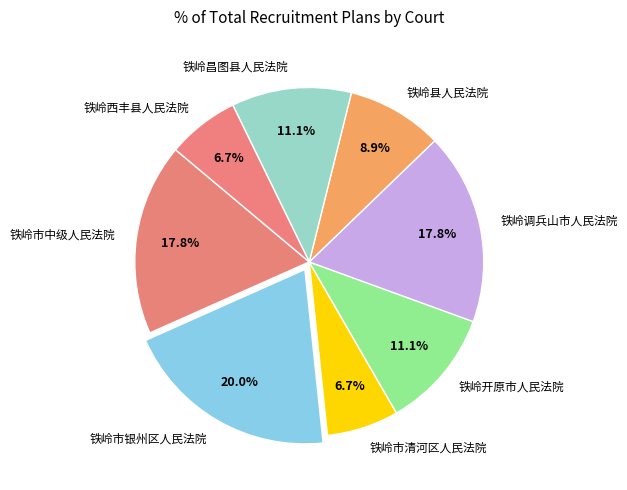

Which slice is the largest?

铁岭市银州区人民法院